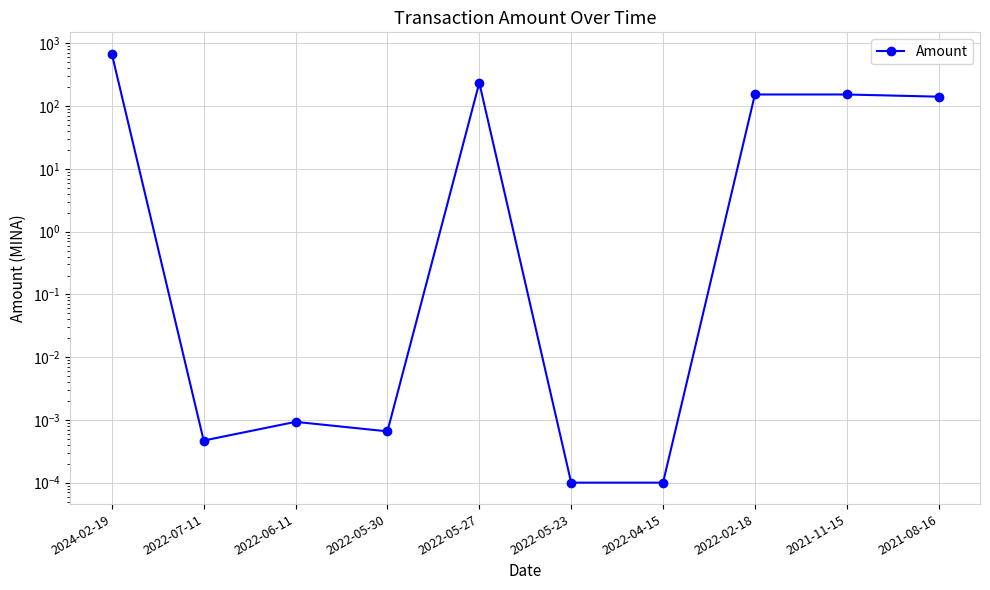

How many lines are shown in the chart?

1